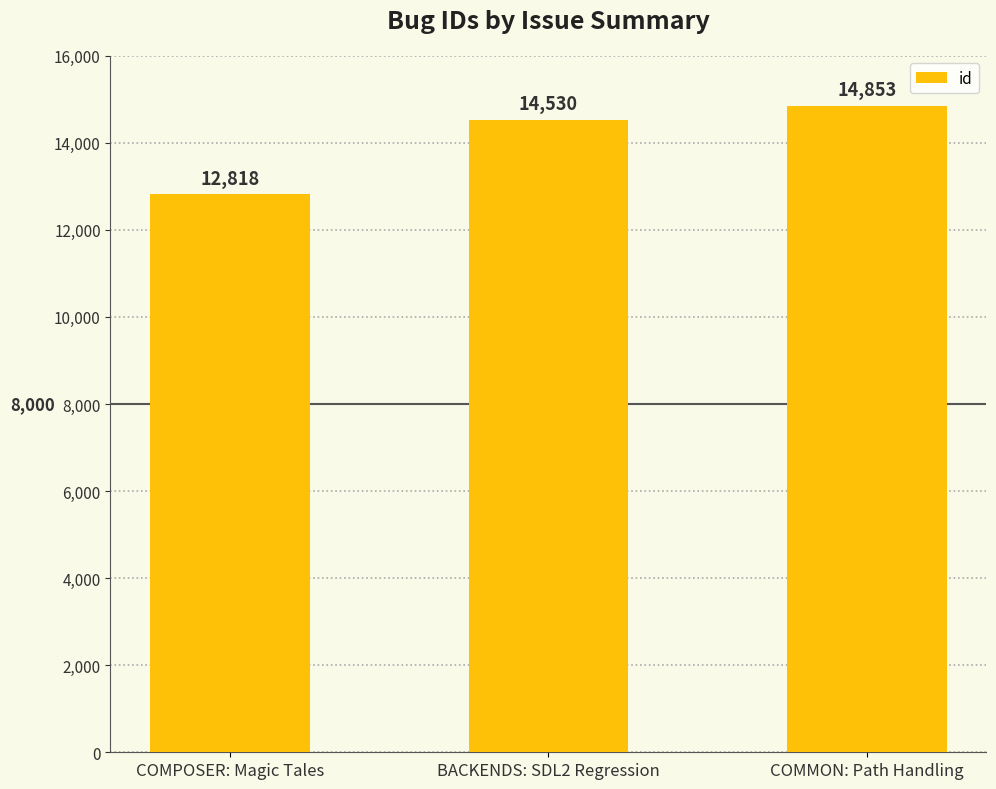

Rank the categories by value from lowest to highest.

COMPOSER: Magic Tales, BACKENDS: SDL2 Regression, COMMON: Path Handling